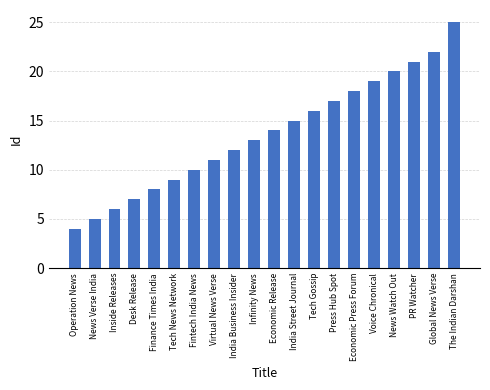

Approximately how many times larger is the value at India Business Insider compared to Economic Press Forum?

0.7